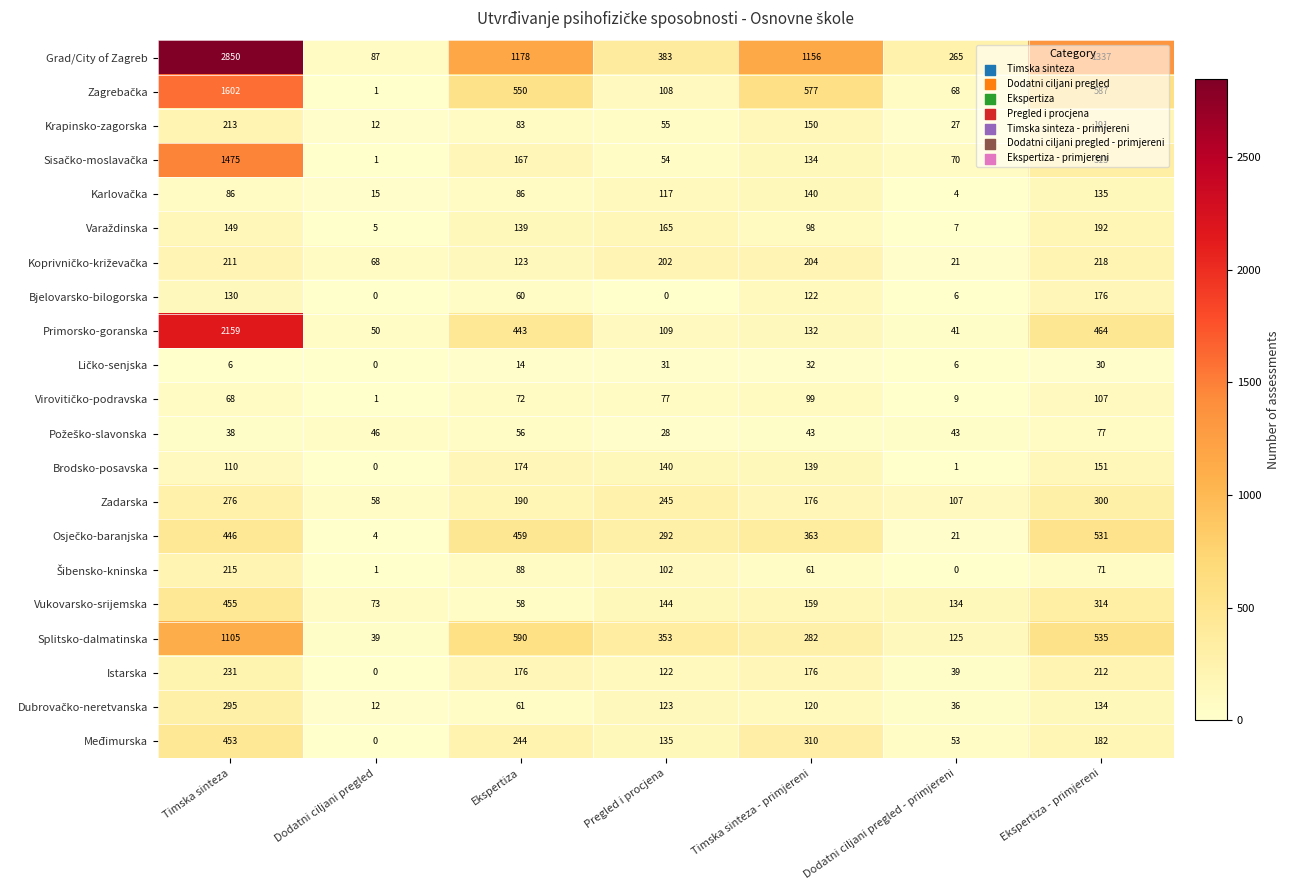

The value of Splitsko-dalmatinska at Dodatni ciljani pregled is 39. True or false?

True